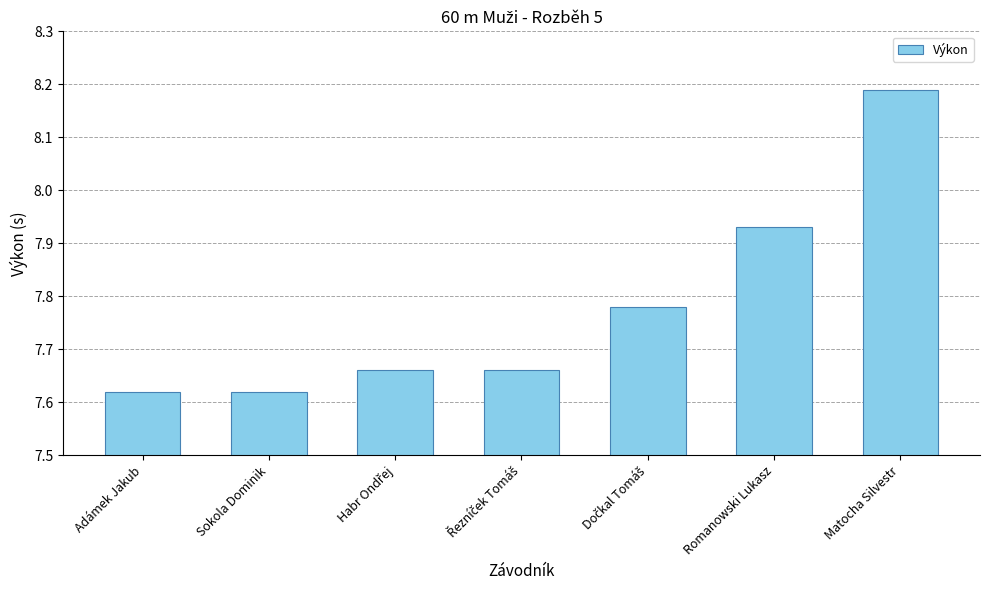

Approximately how many times larger is the value at Sokola Dominik compared to Romanowski Lukasz?

1.0